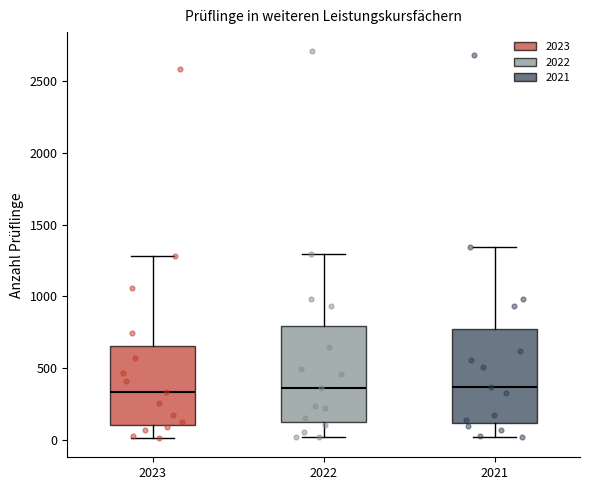

Reading left to right, read every box against the y-axis: the position of its median line, the range the box covers, and the ends of its whiskers. The values are not printed on the chart, so give them approximately, as read against the axis.

2023: median 350, box 100 to 650, whiskers 0 to 1300
2022: median 350, box 150 to 800, whiskers 0 to 1300
2021: median 350, box 100 to 750, whiskers 0 to 1350